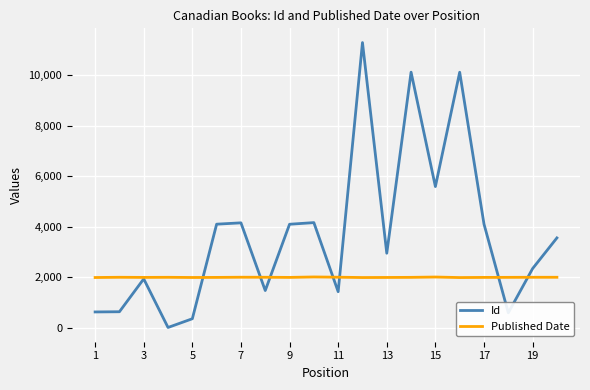

What is the maximum value for Published Date?

2014